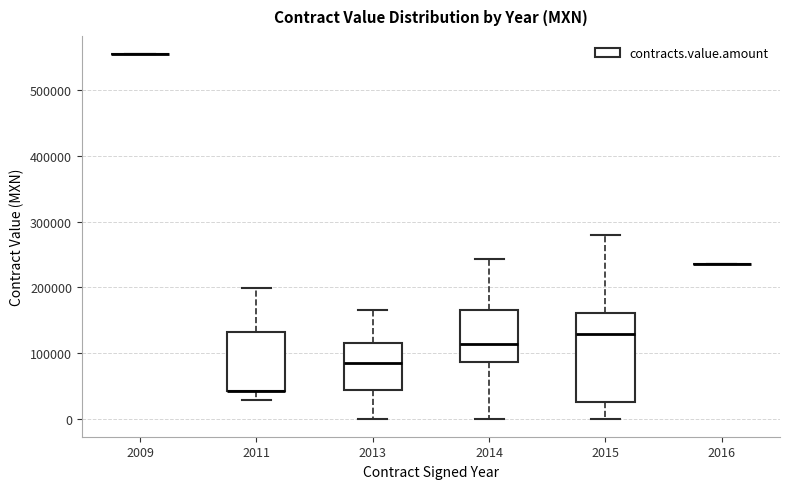

Reading left to right, transcribe this box plot: for each box, give where its median line is, the range the box spans, and where its two whiskers end, as read against the y-axis. The values are not printed on the chart, so give them approximately, as read against the axis.

2009: box collapsed to a line at 560000, whiskers 560000 to 560000
2011: median 40000 (drawn on the box's lower edge), box 40000 to 130000, whiskers 30000 to 200000
2013: median 80000, box 40000 to 120000, whiskers 0 to 170000
2014: median 110000, box 90000 to 170000, whiskers 0 to 240000
2015: median 130000, box 30000 to 160000, whiskers 0 to 280000
2016: box collapsed to a line at 230000, whiskers 230000 to 230000